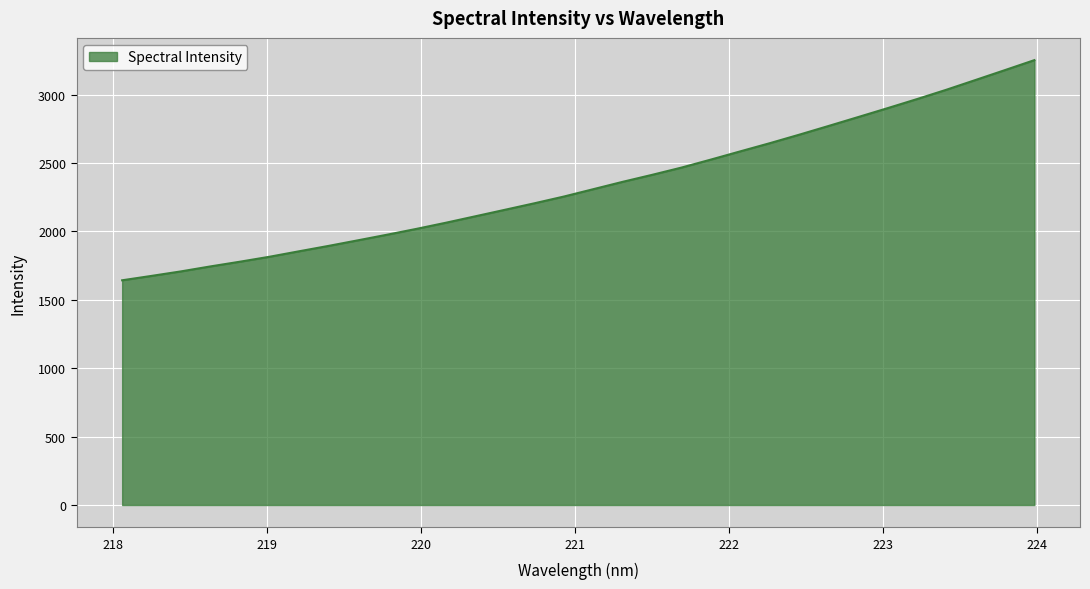

What is the greatest value displayed?

3252.4